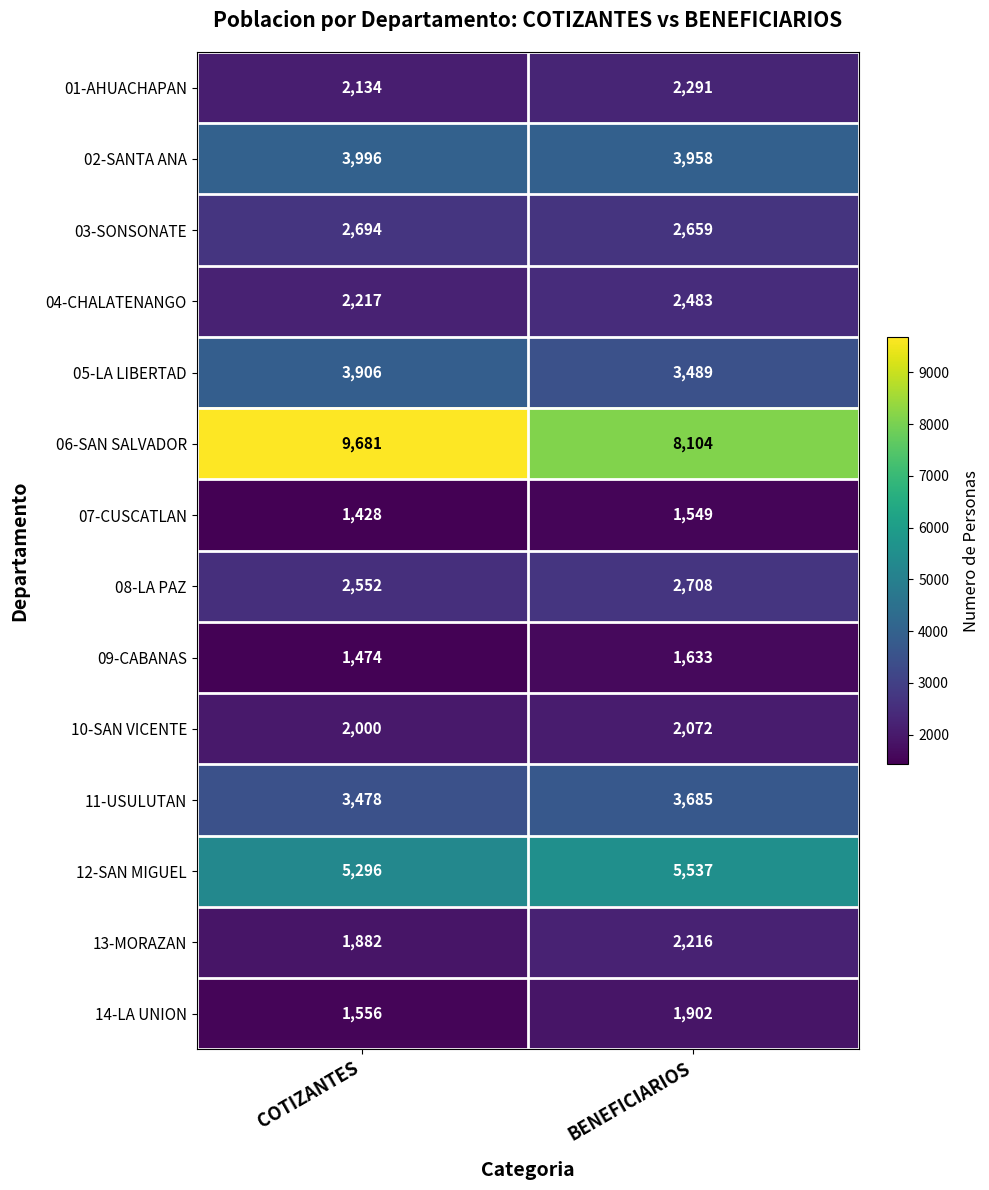

Count the number of categories in the chart.

2